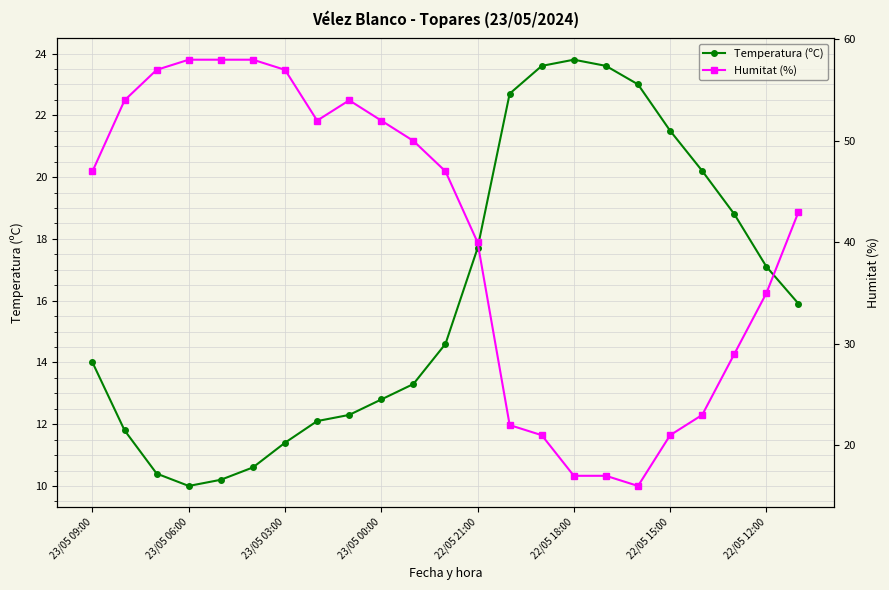

The Temperatura (ºC) series shows 11.9 at 22/05 21:00. True or false?

False